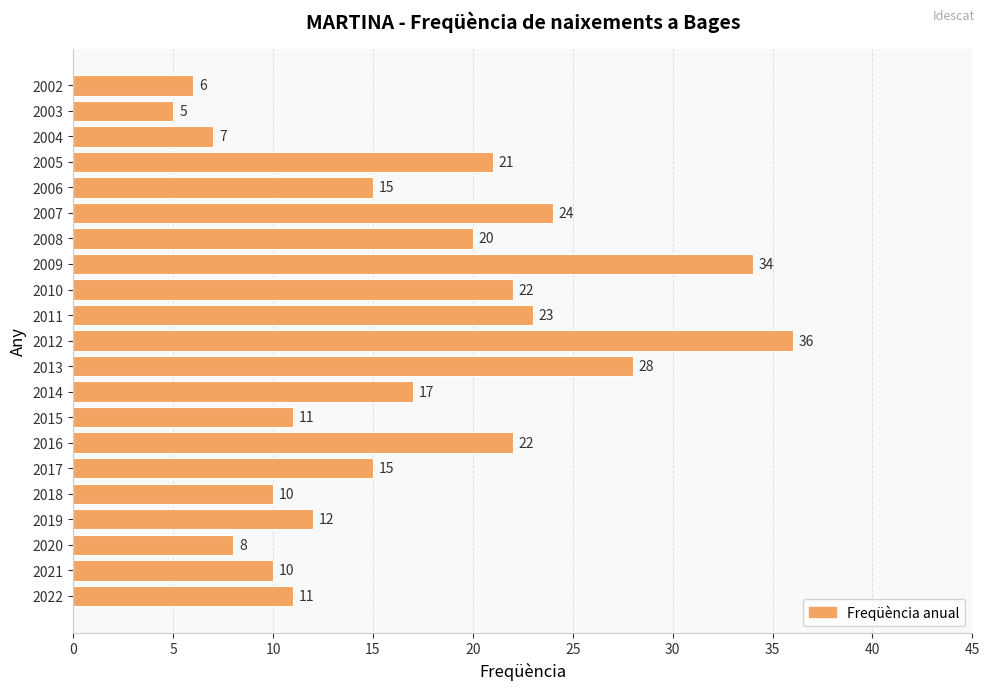

True or false: the data shows 11 at 2022.

True